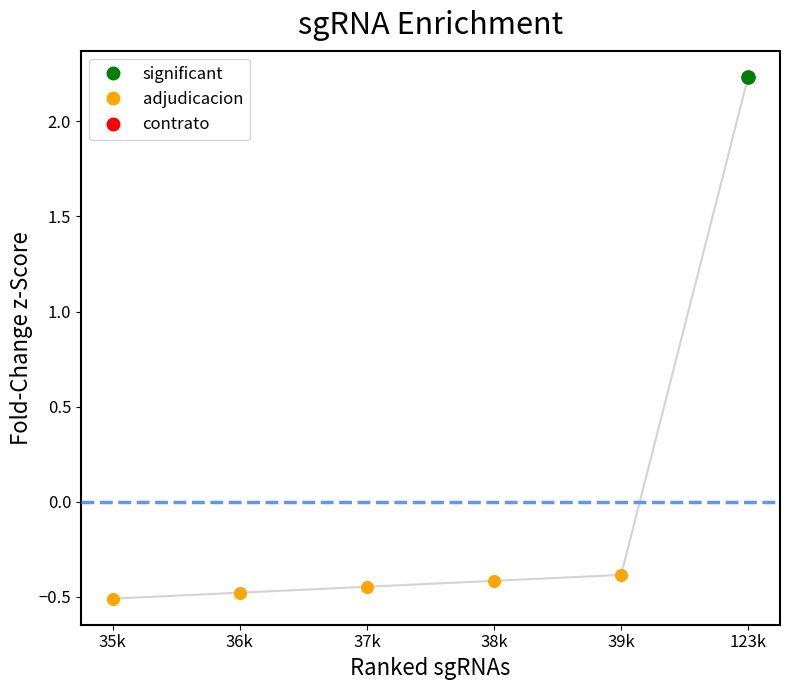

What is the change in value from 36k to 38k?

+0.1